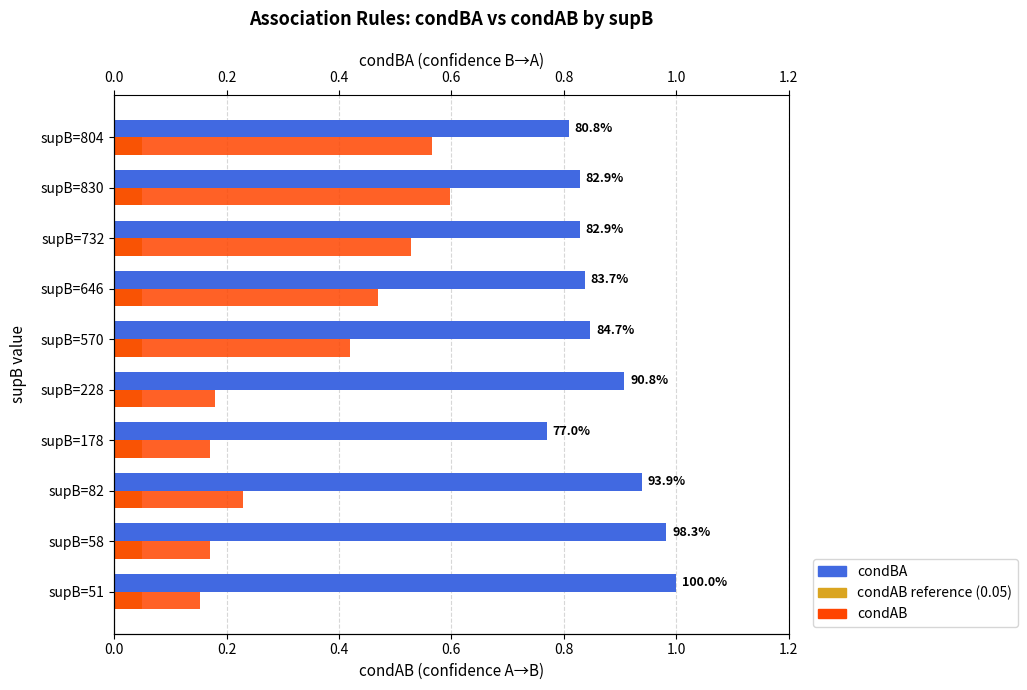

Rank the series by their maximum value, from highest to lowest.

condBA, condAB, condAB reference (0.05)